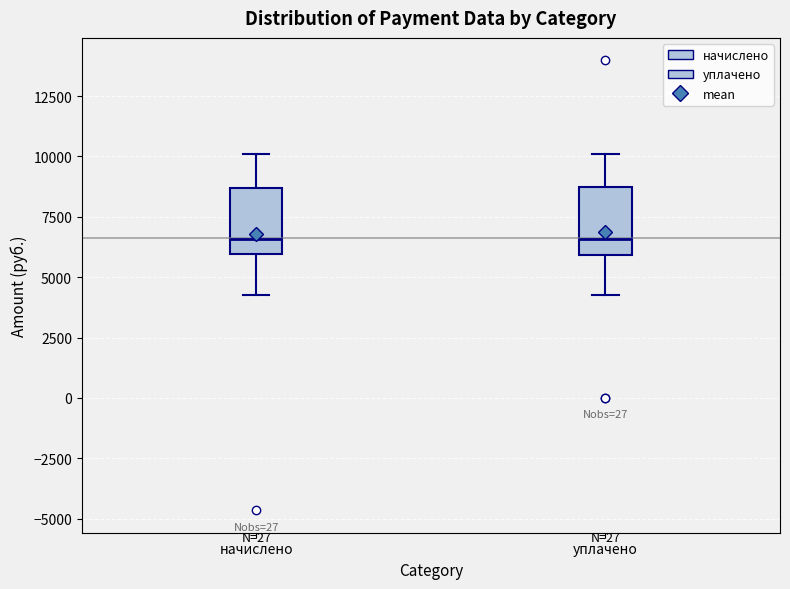

Reading left to right, read every box against the y-axis: the position of its median line, the range the box covers, and the ends of its whiskers. The values are not printed on the chart, so give them approximately, as read against the axis.

начислено: median 6500, box 6000 to 8500, whiskers 4500 to 10000
уплачено: median 6500, box 6000 to 8500, whiskers 4500 to 10000